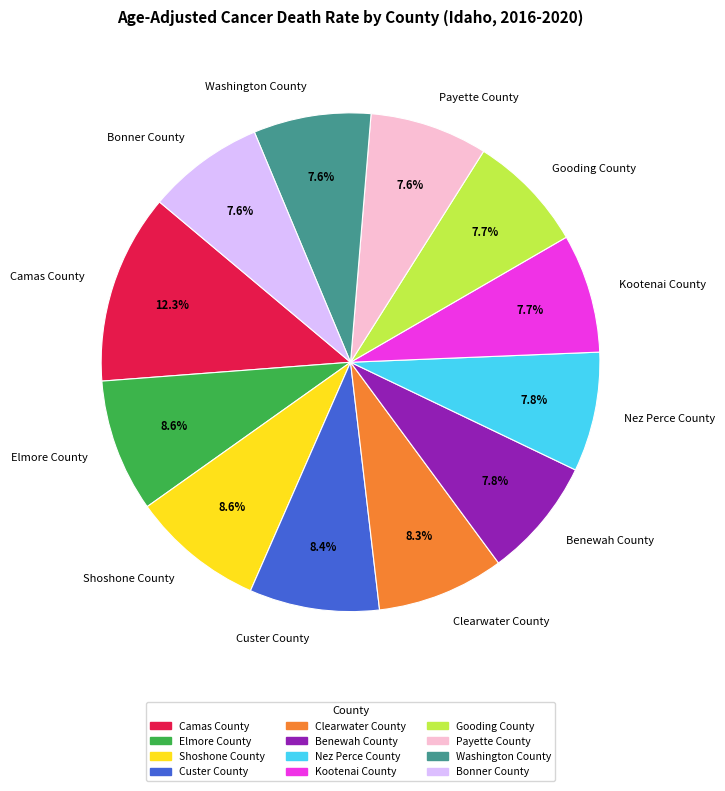

What percentage is the Elmore County slice, to the nearest percent?

9%